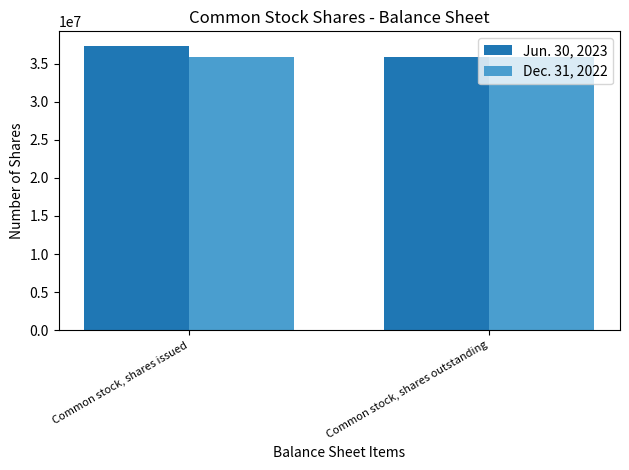

What is the smallest value displayed?

35907127